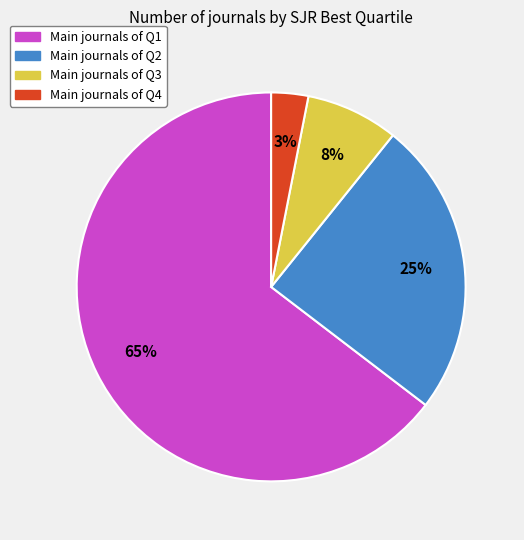

To the nearest percent, what is the average slice percentage?

25%